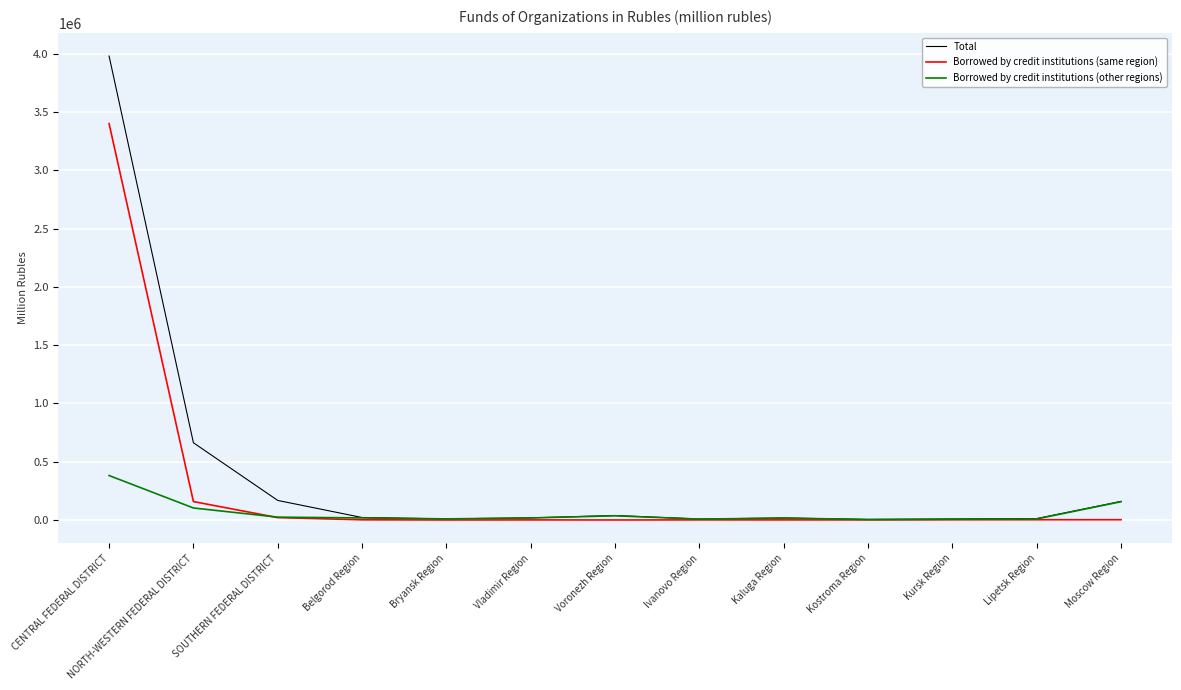

Is it true that Borrowed by credit institutions (same region) equals 819 at Ivanovo Region?

True